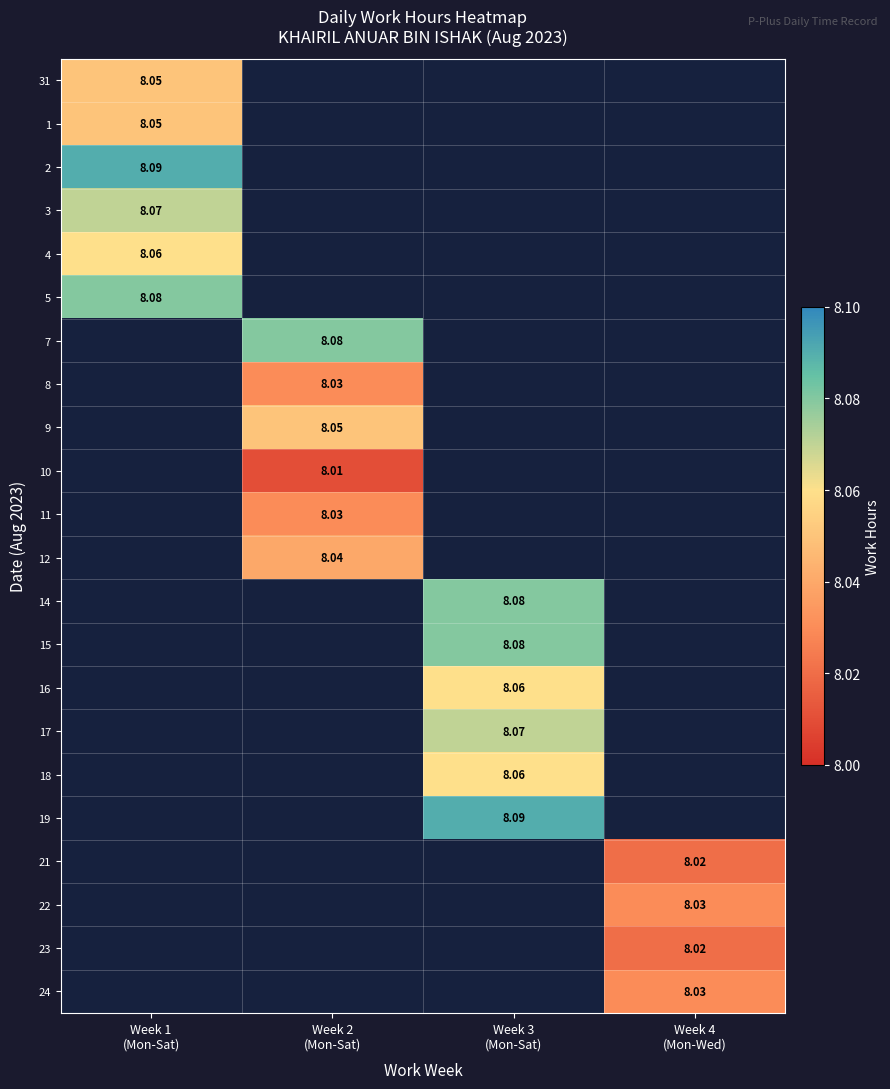

At which category does the chart reach its minimum across all series?

Week 2
(Mon-Sat)